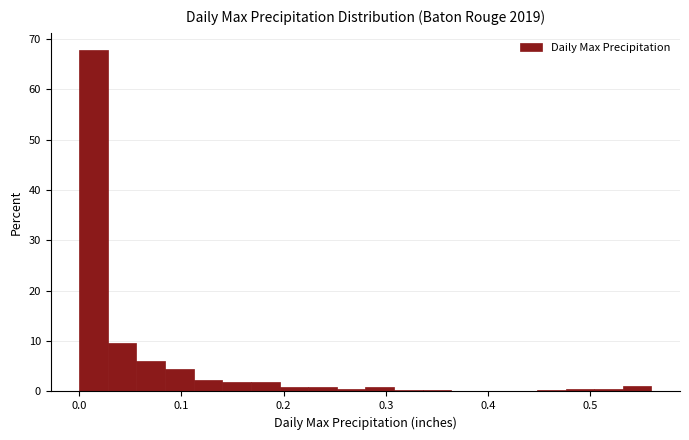

Around what value on the x-axis is the tallest bar? Give the approximate position of its centre, as read against the axis.

0.01